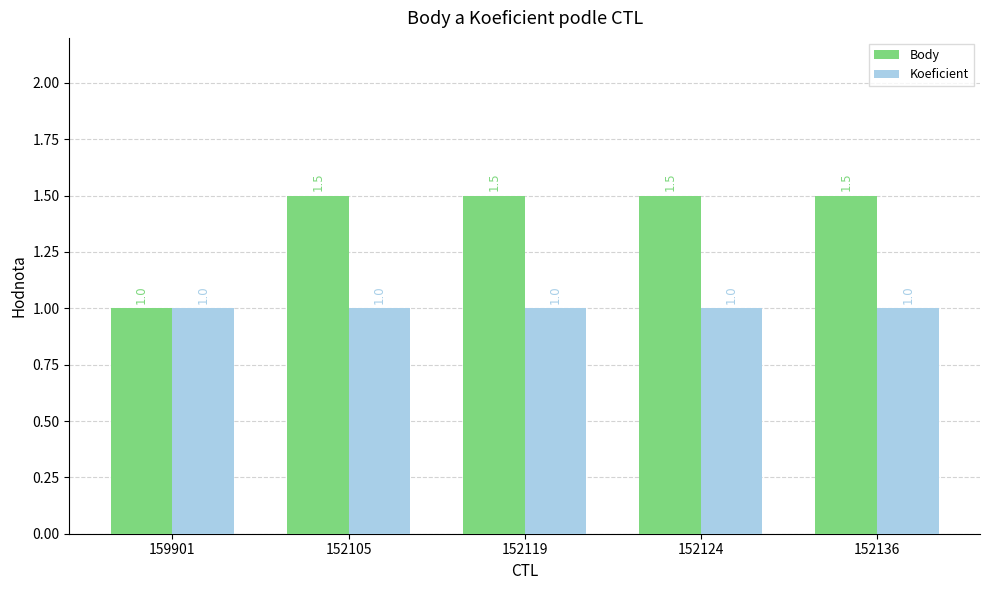

List the series in order of their overall mean, lowest first.

Koeficient, Body